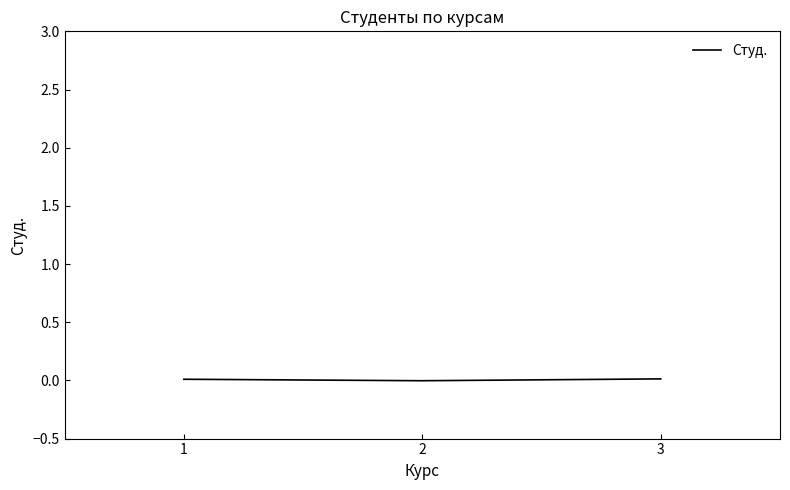

How many distinct data groups are displayed?

1